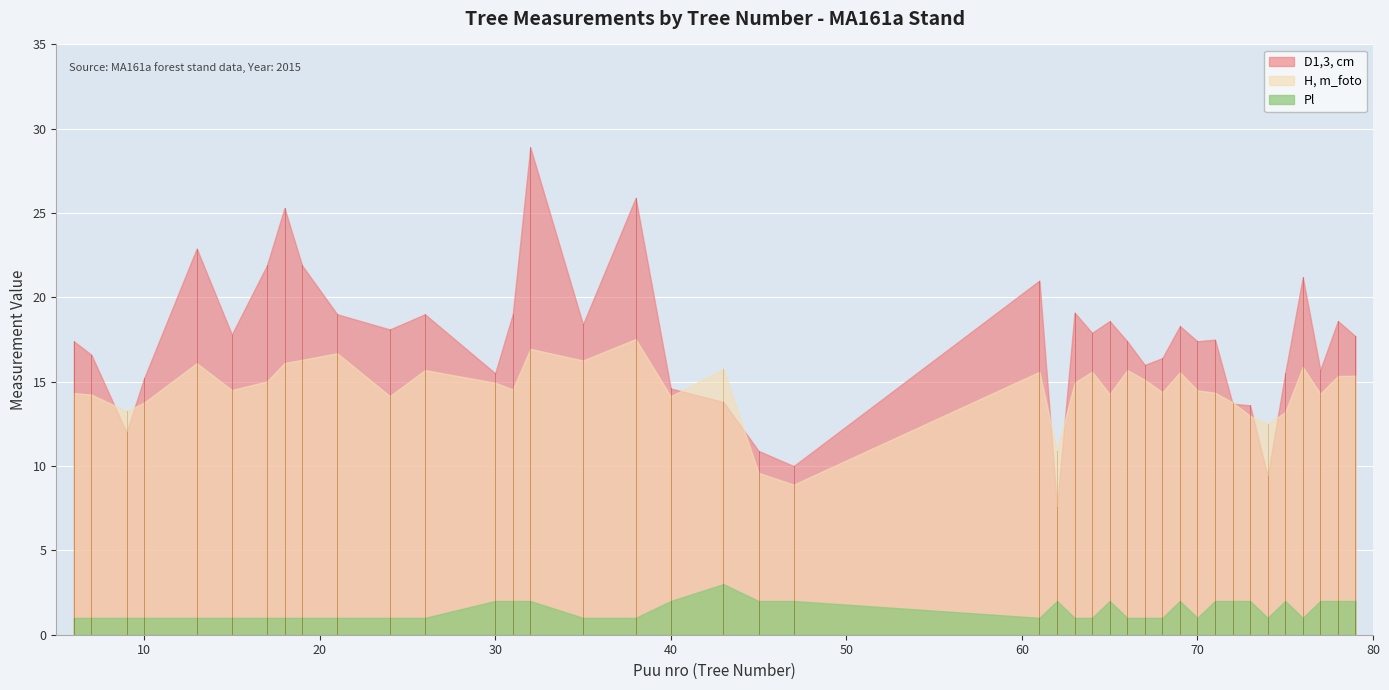

What is the sum of the H, m_foto values at 74 and 70?

27.0